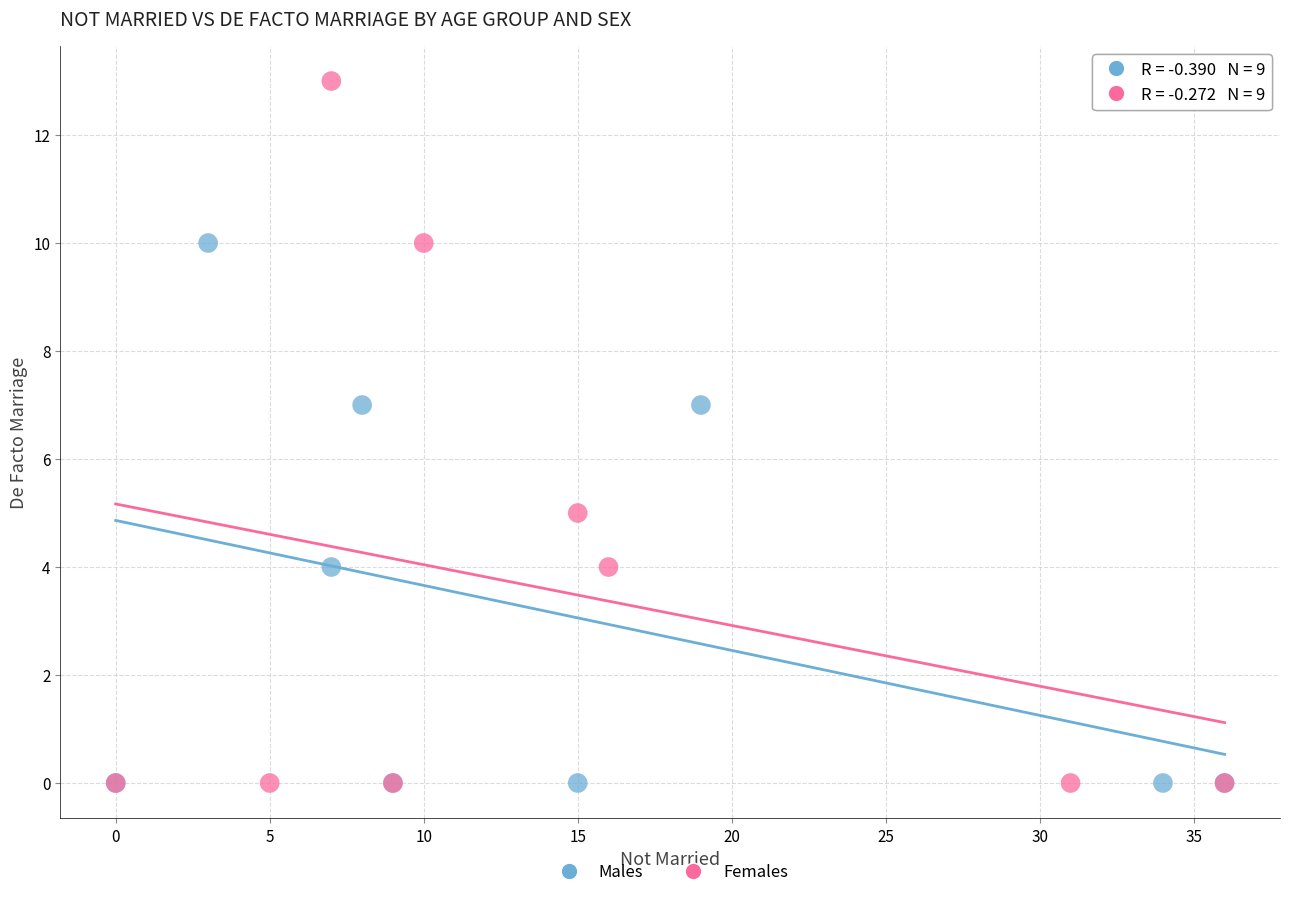

Which series reaches the maximum Y coordinate?

Females